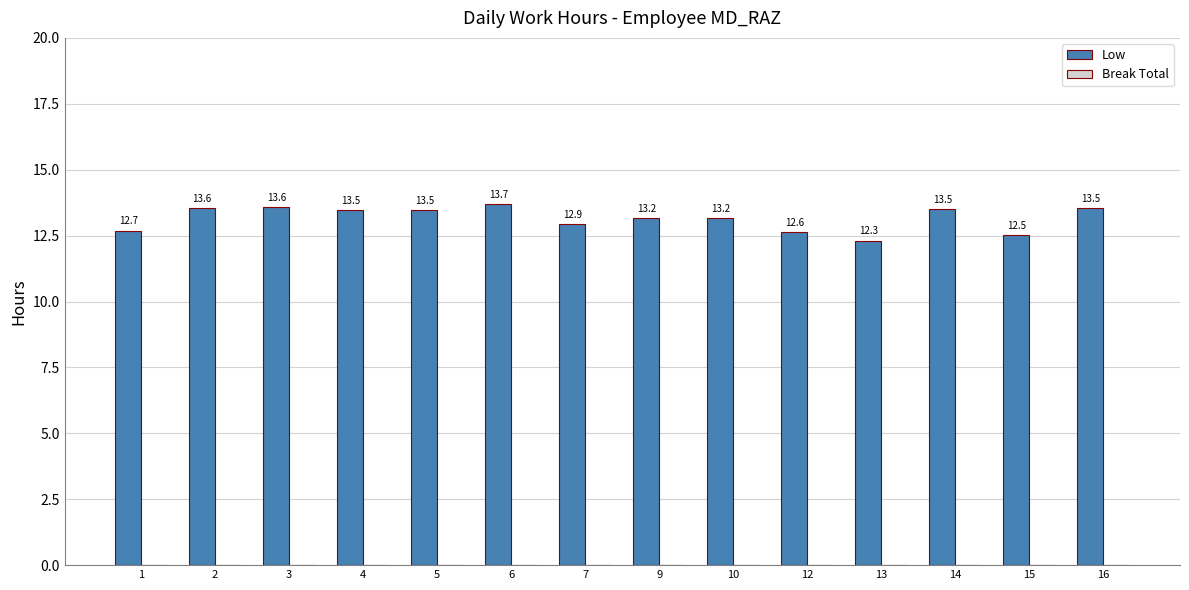

How many bars are there in total?

14